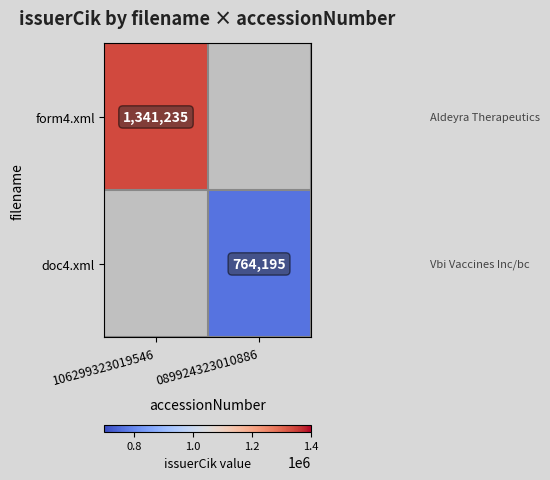

The value of form4.xml at 106299323019546 is 2341854. True or false?

False